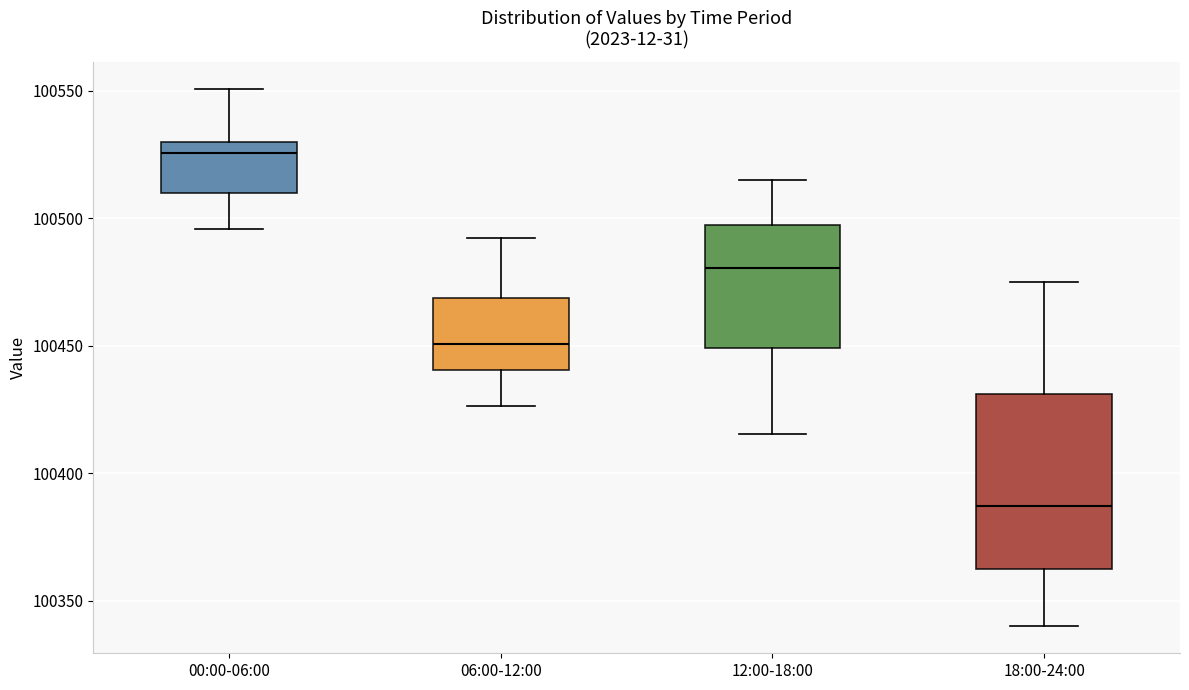

Reading left to right, transcribe this box plot: for each box, give where its median line is, the range the box spans, and where its two whiskers end, as read against the y-axis. The values are not printed on the chart, so give them approximately, as read against the axis.

00:00-06:00: median 100525, box 100510 to 100530, whiskers 100495 to 100550
06:00-12:00: median 100450, box 100440 to 100470, whiskers 100425 to 100490
12:00-18:00: median 100480, box 100450 to 100495, whiskers 100415 to 100515
18:00-24:00: median 100385, box 100365 to 100430, whiskers 100340 to 100475